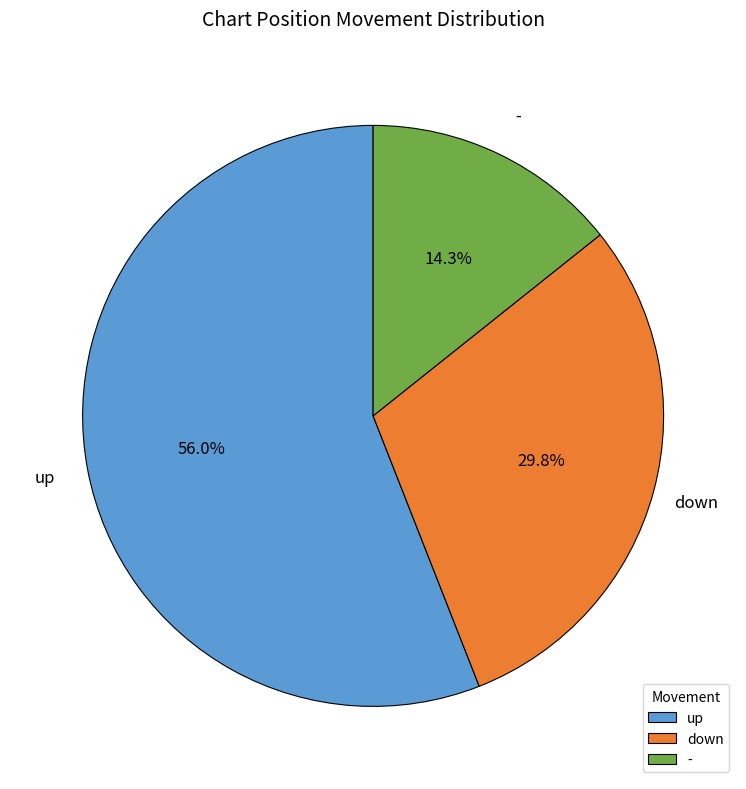

To the nearest percent, what percentage of the pie is -?

14%